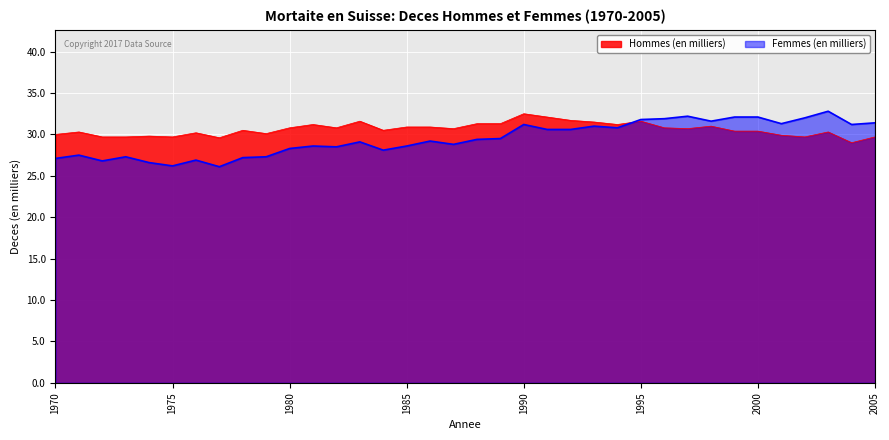

Is it true that Hommes (en milliers) equals 29.8 at 1974?

True